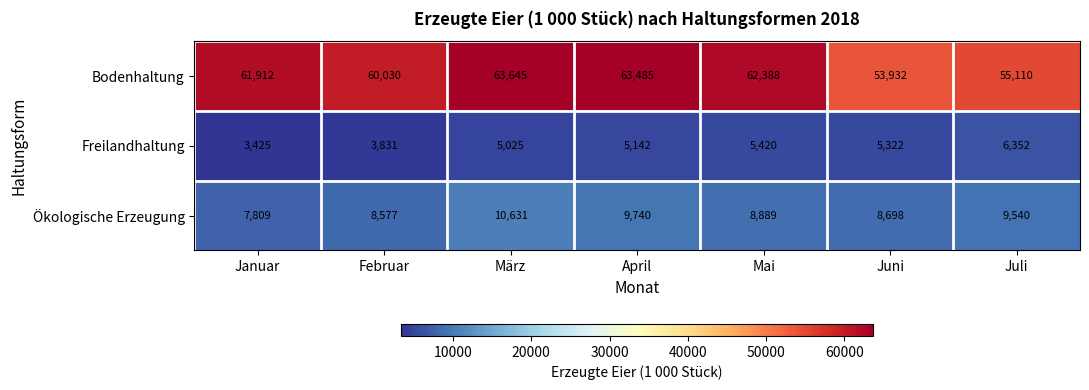

Reading left to right, transcribe all the data shown in this chart.

Bodenhaltung: 61912	60030	63645	63485	62388	53932	55110
Freilandhaltung: 3425	3831	5025	5142	5420	5322	6352
Ökologische Erzeugung: 7809	8577	10631	9740	8889	8698	9540